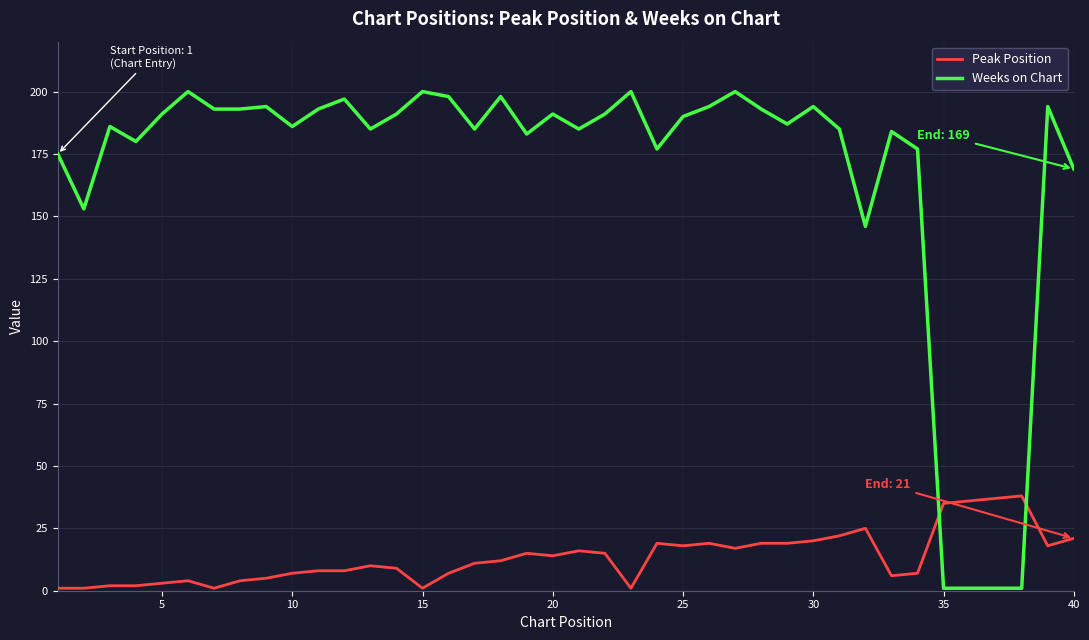

What is the difference between the maximum and minimum values in the Weeks on Chart series?

199